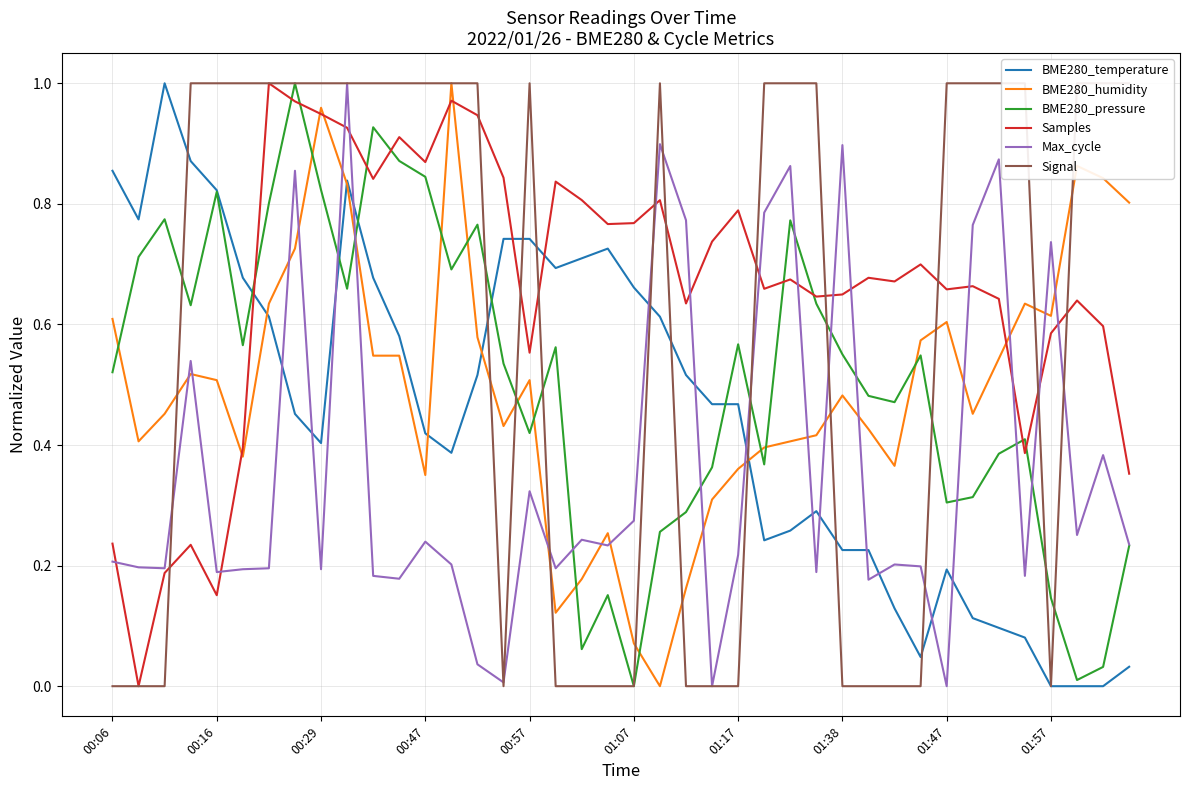

True or false: Max_cycle and Samples intersect in this chart.

True